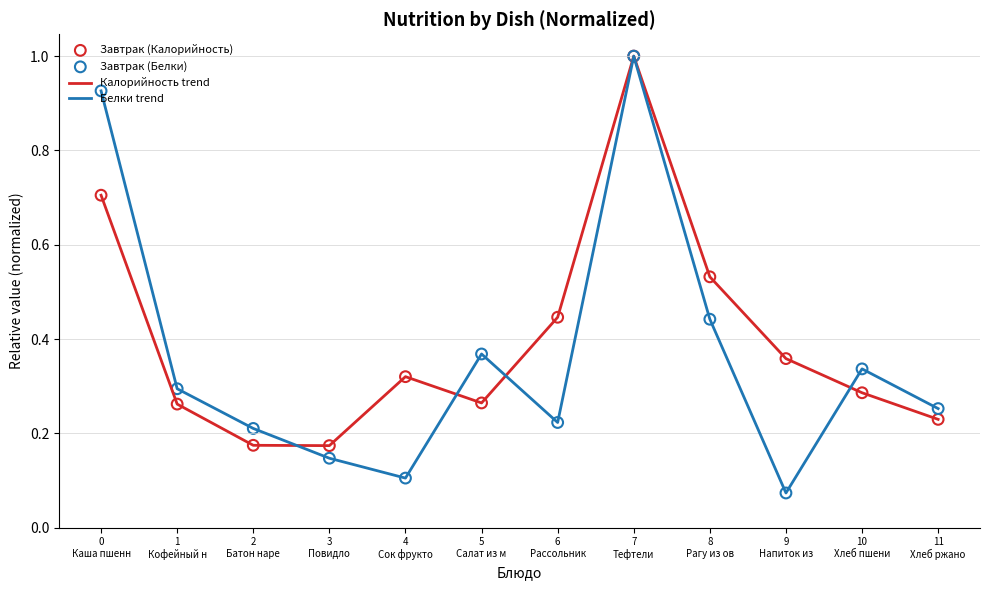

Which series has the widest spread of values?

Белки trend